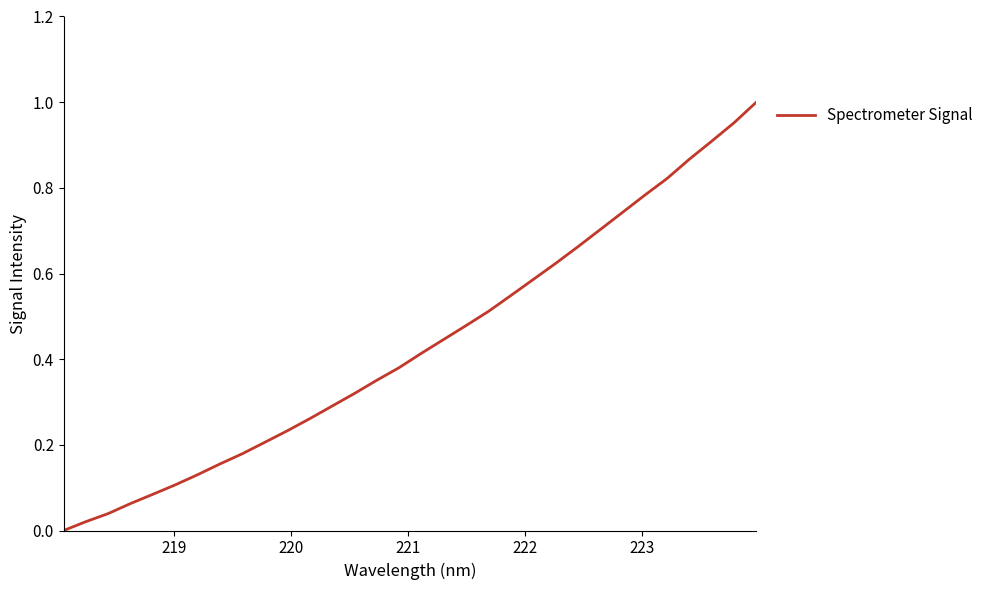

How many lines are shown in the chart?

1